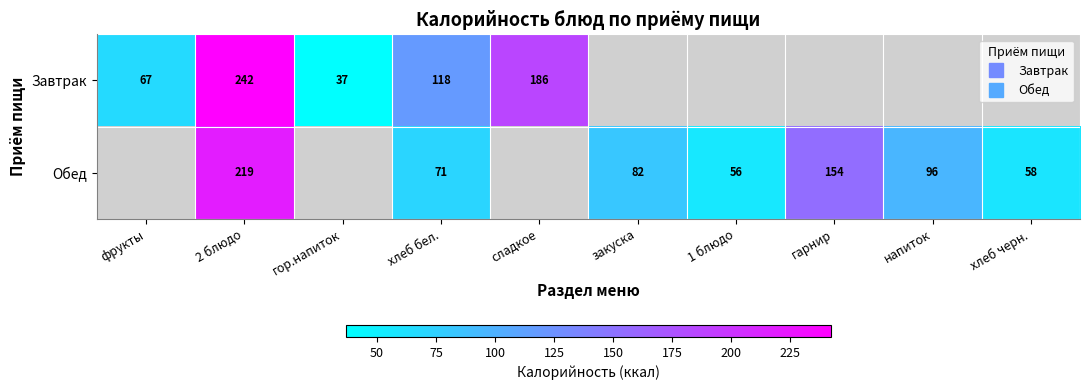

Which category has the highest value in the Завтрак series?

2 блюдо